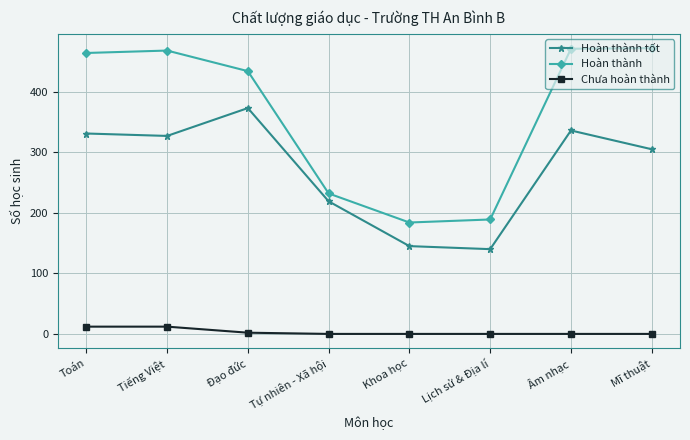

What are all the series names shown in the legend?

Hoàn thành tốt, Hoàn thành, Chưa hoàn thành